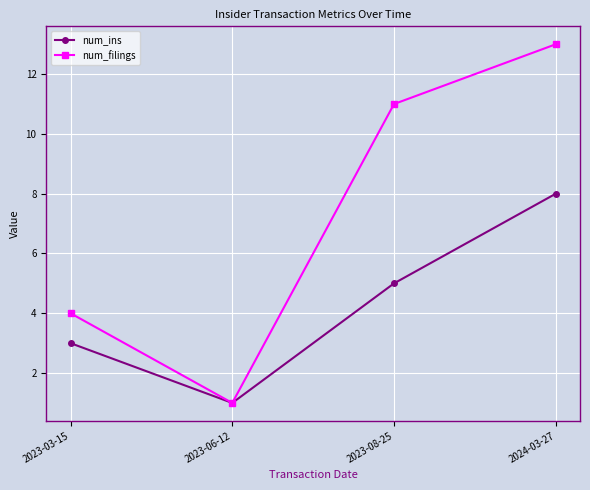

What is the average value of the num_ins series?

4